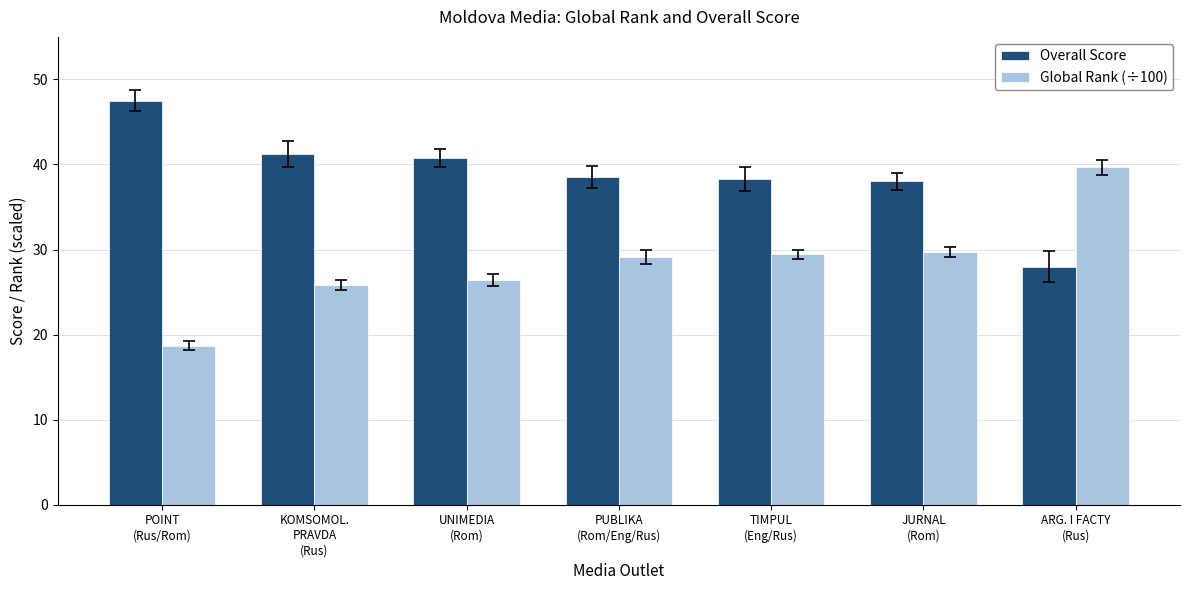

What is the approximate value of Overall Score at UNIMEDIA
(Rom)?

40.8